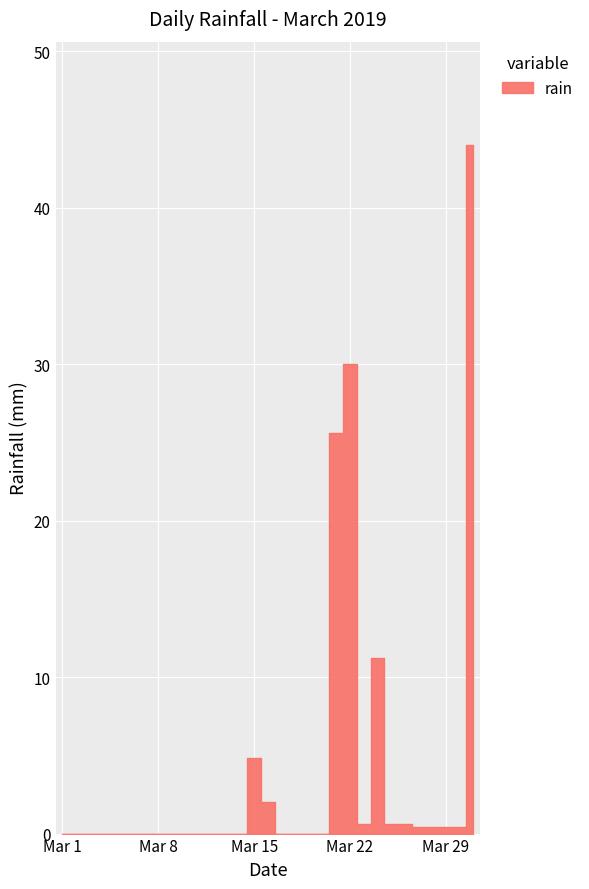

How many values are above zero?

13